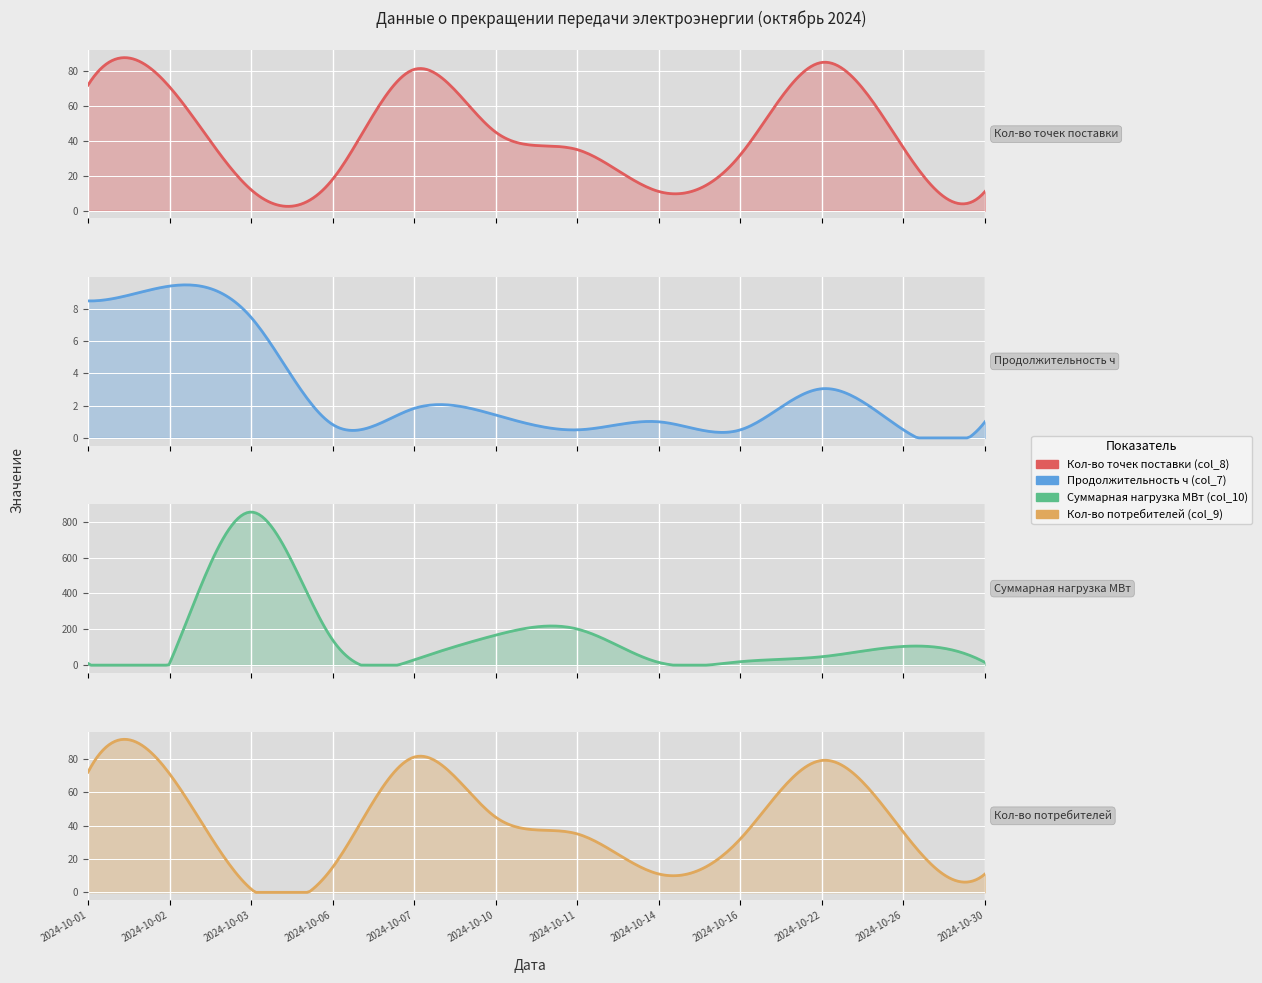

Which series ends up on top after the final intersection of Кол-во потребителей (col_9) and Продолжительность ч (col_7)?

Кол-во потребителей (col_9)